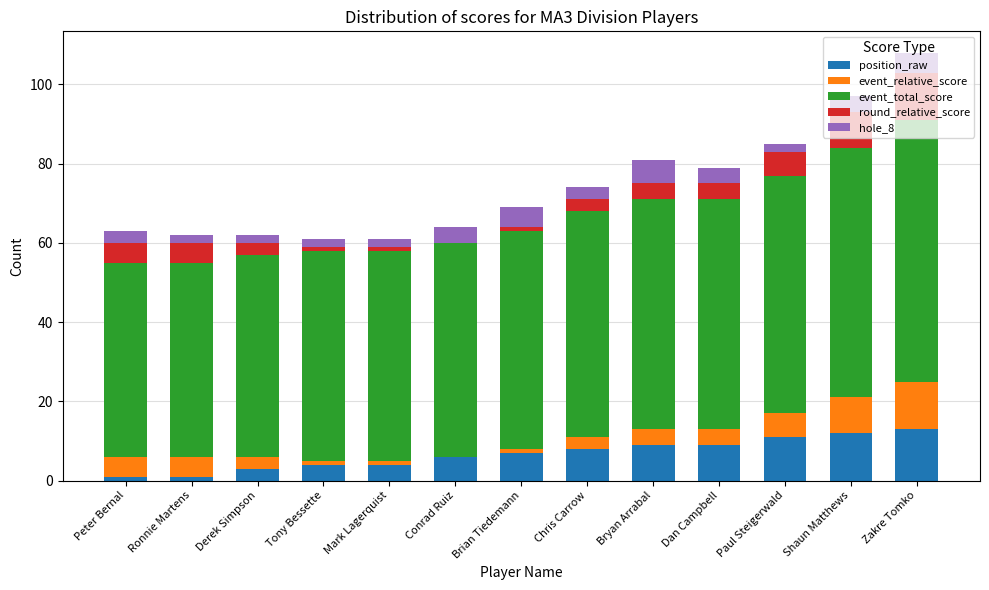

What is the total value across all series at Shaun Matthews?

97